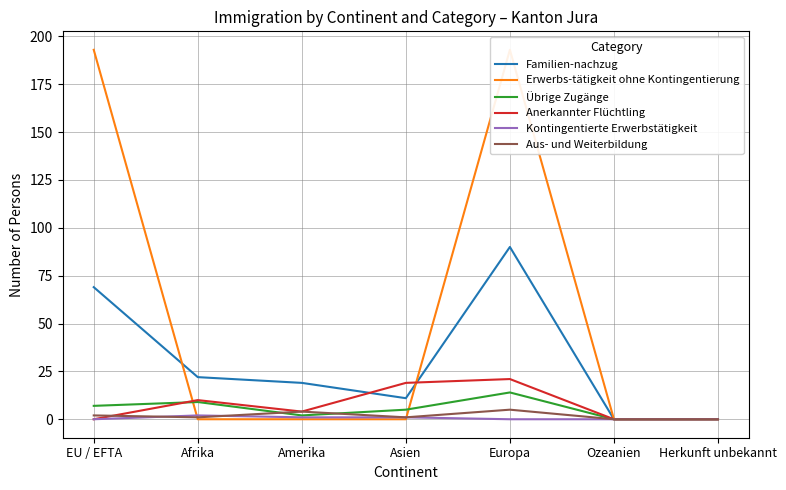

What are all the series names shown in the legend?

Familien-nachzug, Erwerbs-tätigkeit ohne Kontingentierung, Übrige Zugänge, Anerkannter Flüchtling, Kontingentierte Erwerbstätigkeit, Aus- und Weiterbildung